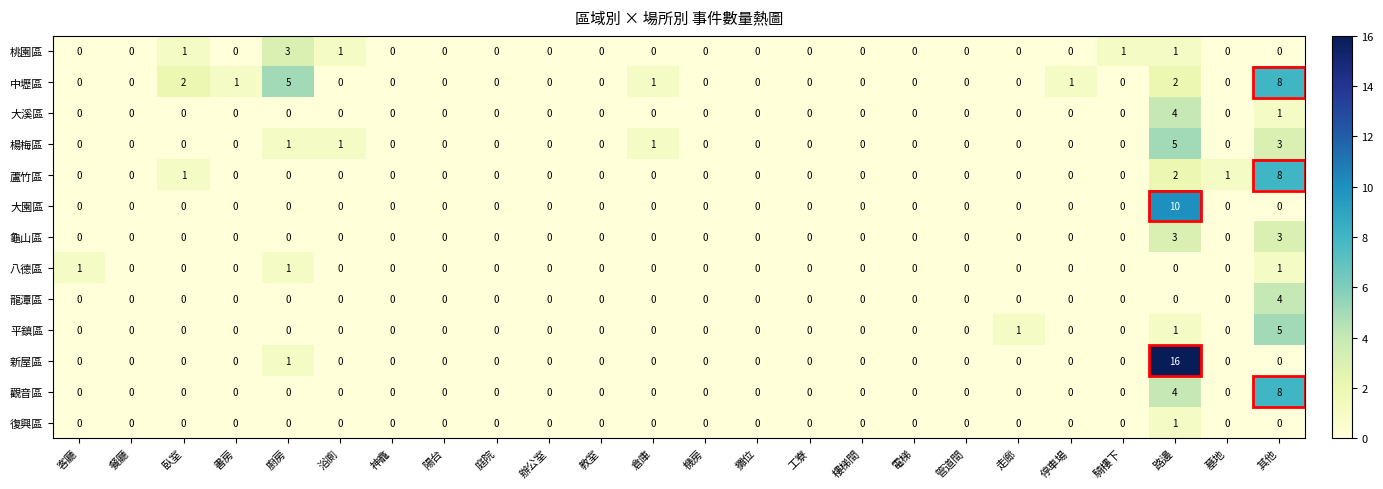

At how many categories does at least one series exceed 13?

1